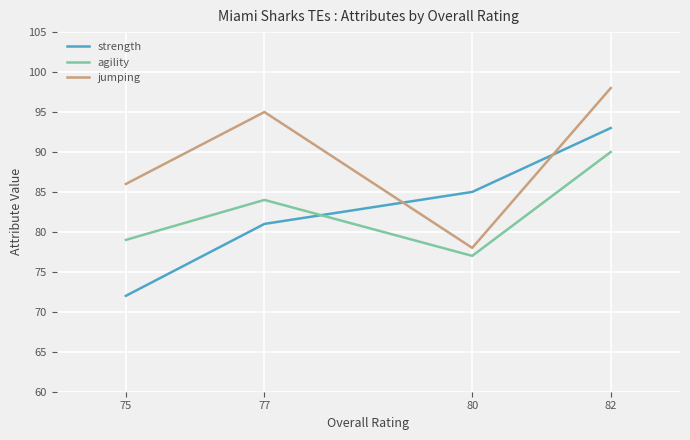

Which category has the highest value across all series?

82